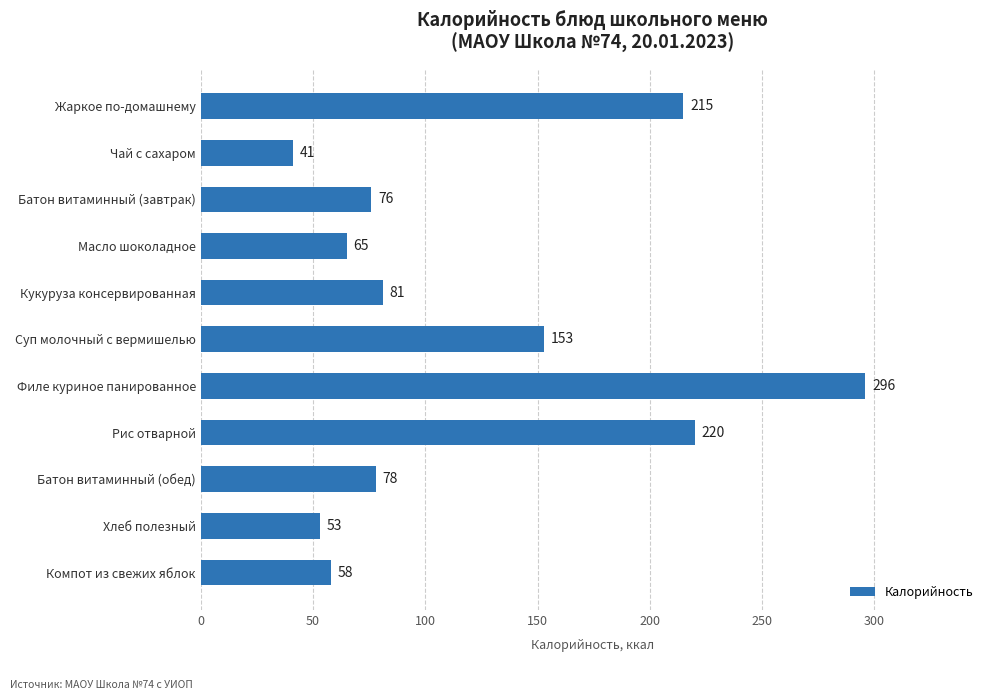

How many categories are shown in the chart?

11